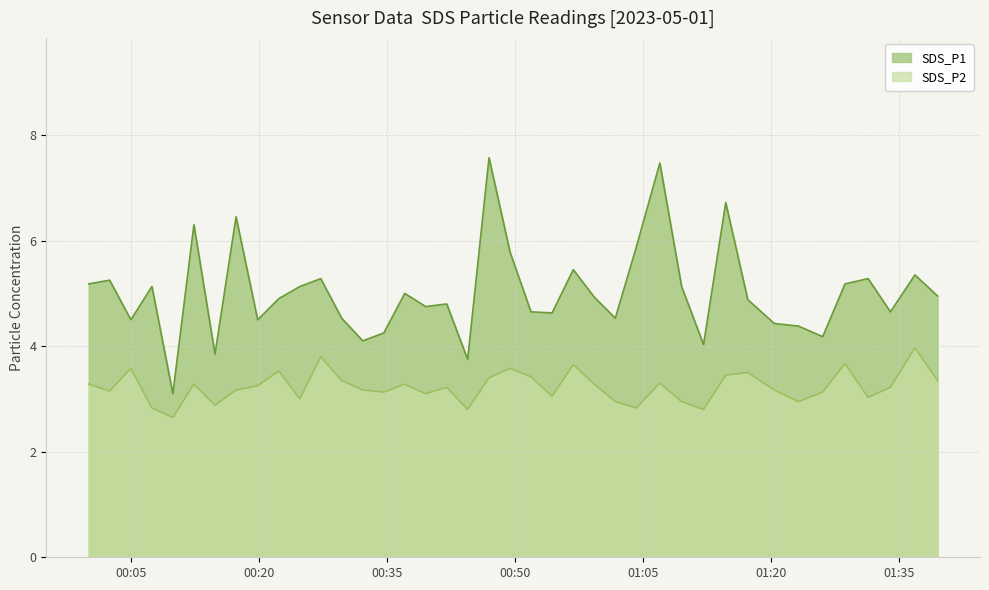

True or false: SDS_P2 and SDS_P1 cross at least once.

False